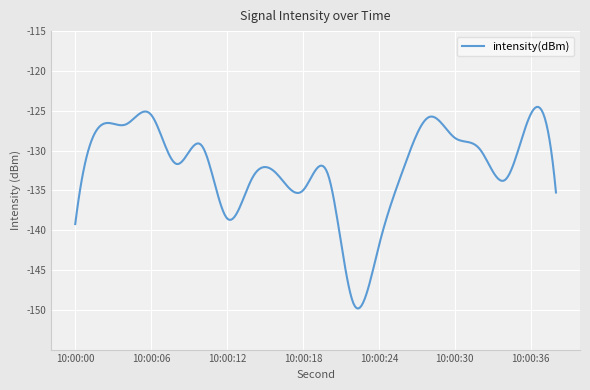

What is the minimum value shown in the chart?

-149.8